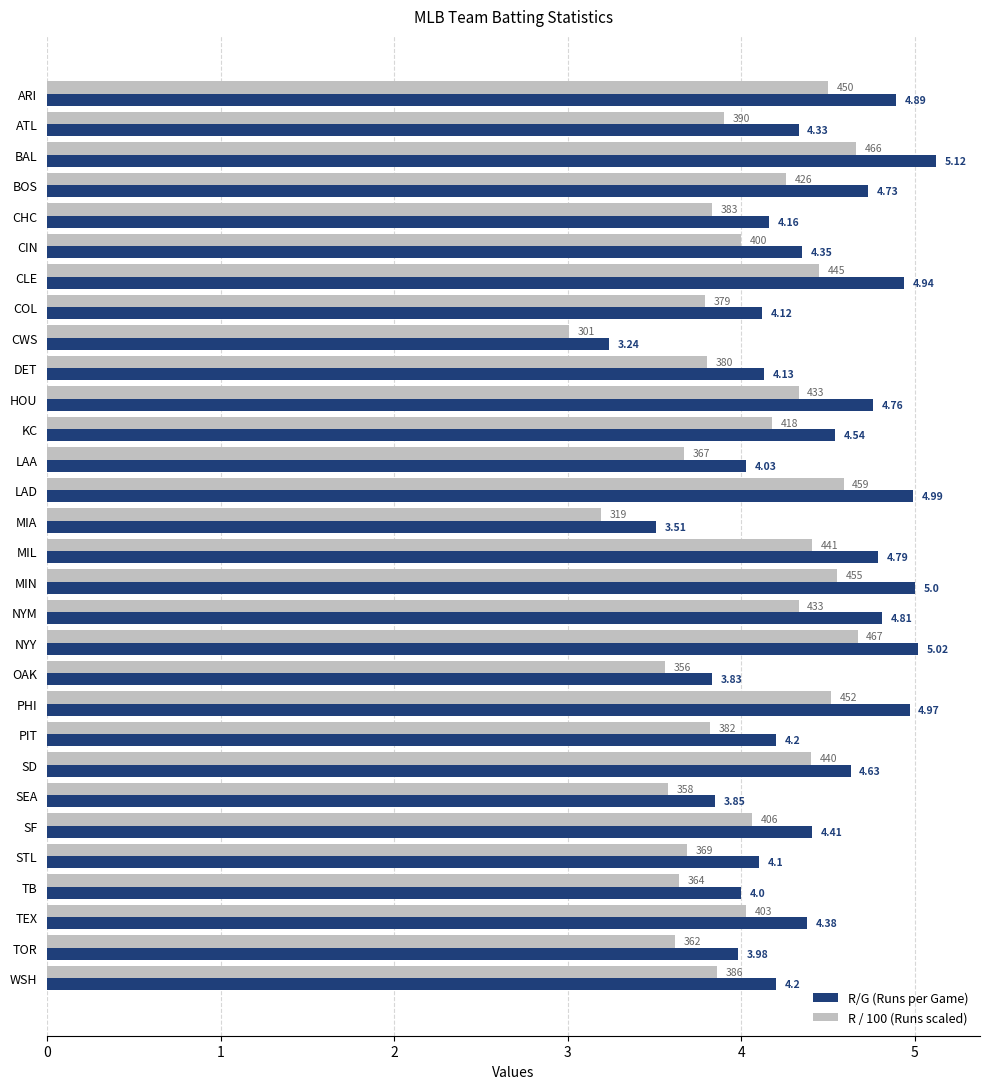

Which series has the widest spread of values?

R/G (Runs per Game)